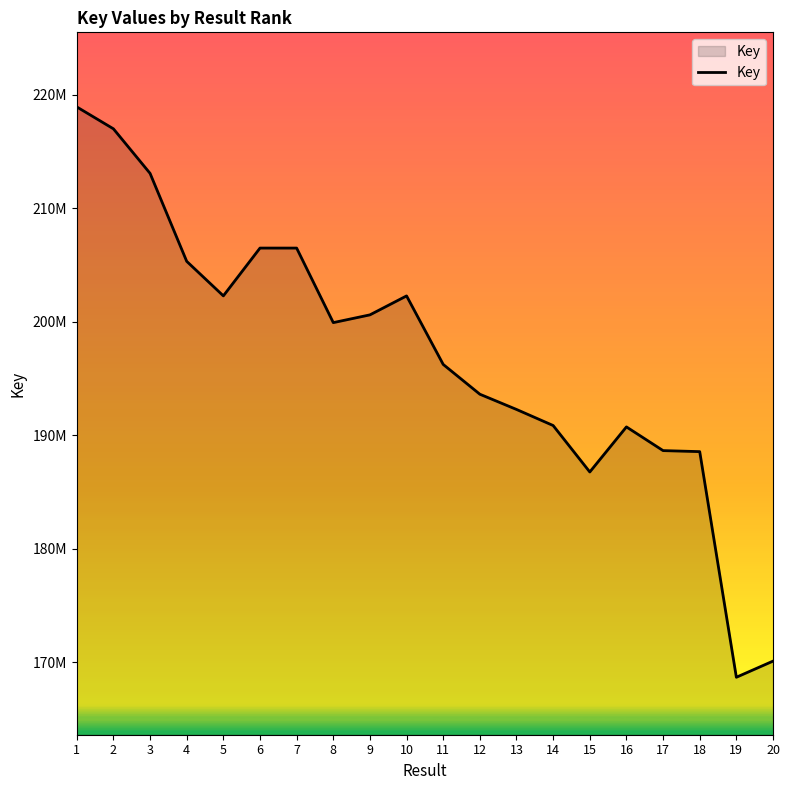

What is the value of the 15th point from the left?

186777075